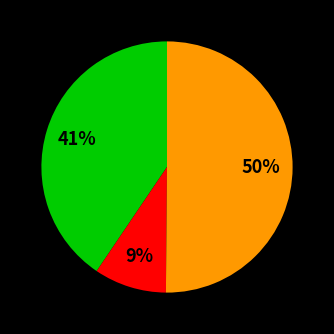

To the nearest percent, what is the difference between the largest and smallest slice percentages?

41%